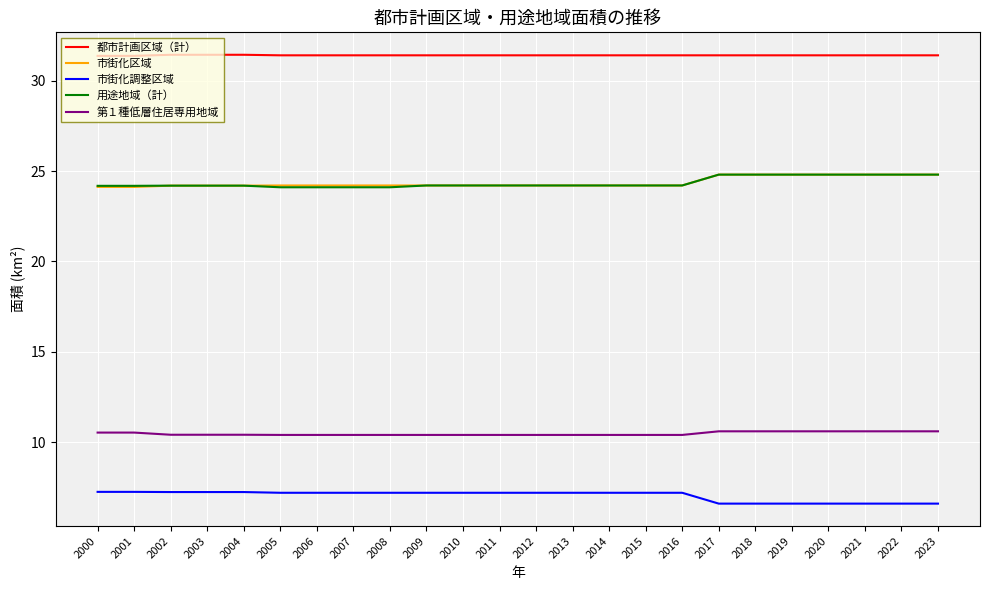

What are all the series names shown in the legend?

都市計画区域（計）, 市街化区域, 市街化調整区域, 用途地域（計）, 第１種低層住居専用地域